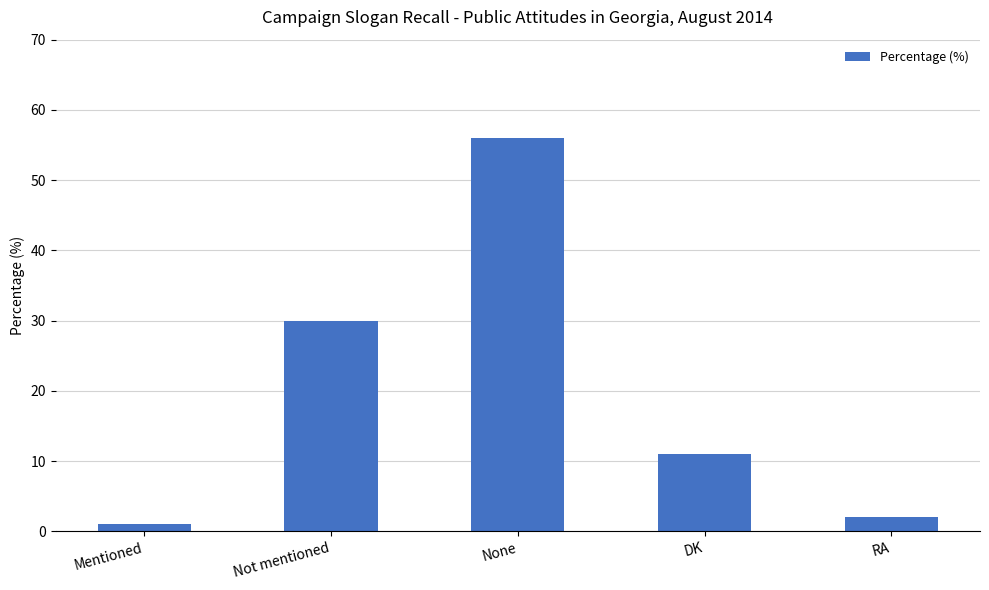

Between RA and None, which is larger?

None